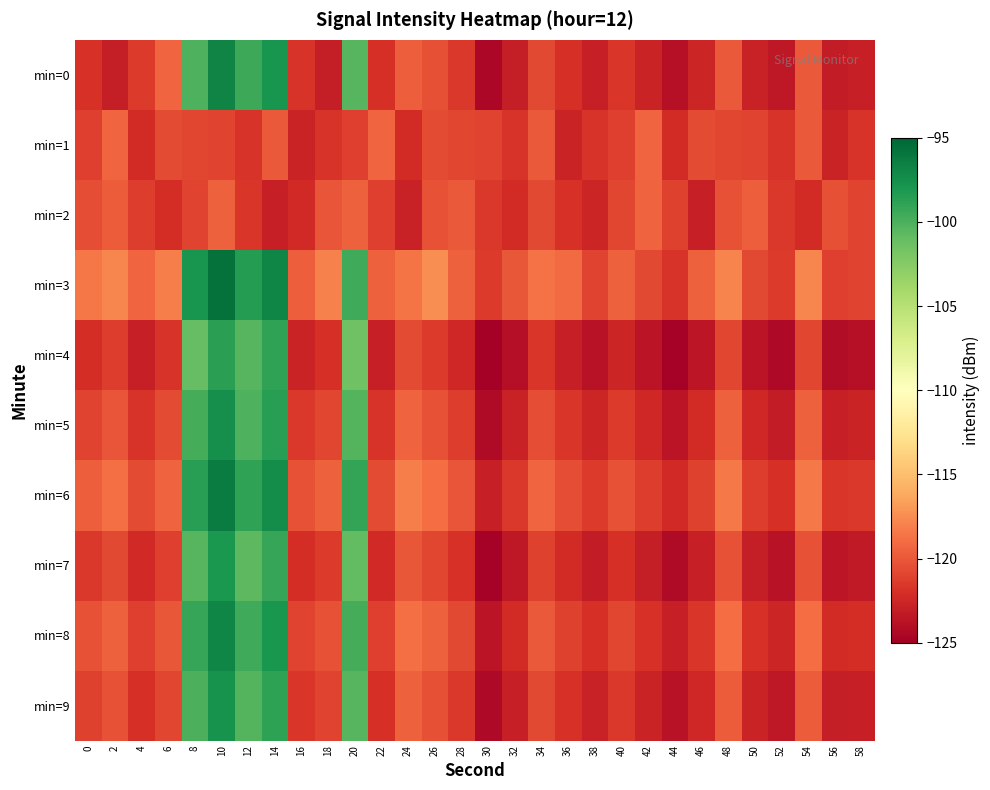

Between 52 and 30, which is larger?

52